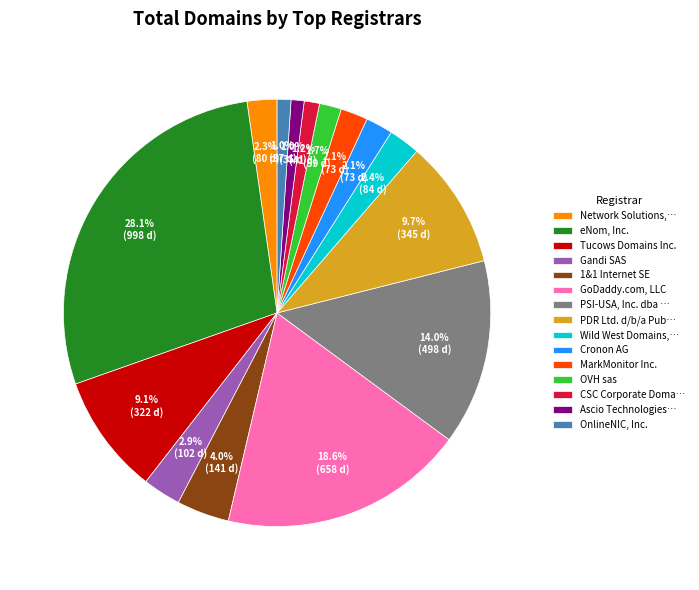

What is the largest slice in the pie chart?

eNom, Inc.